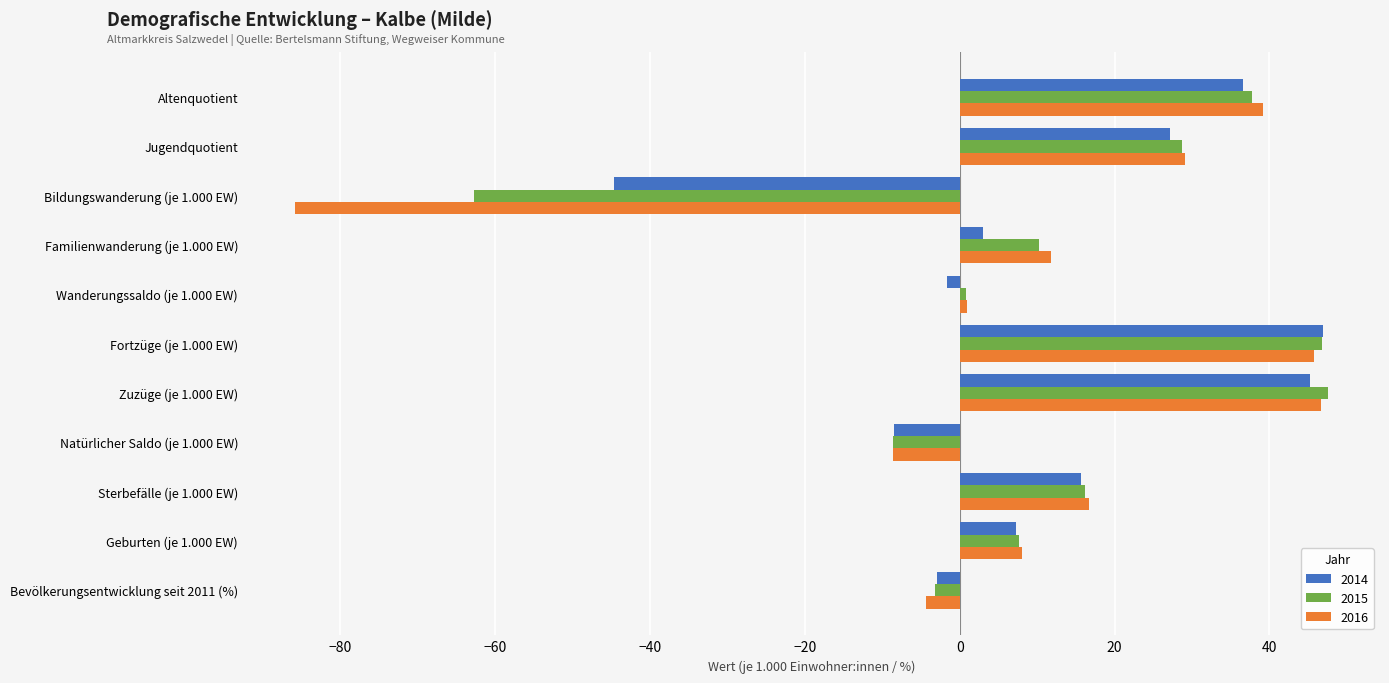

Which series has the largest range (max minus min)?

2016